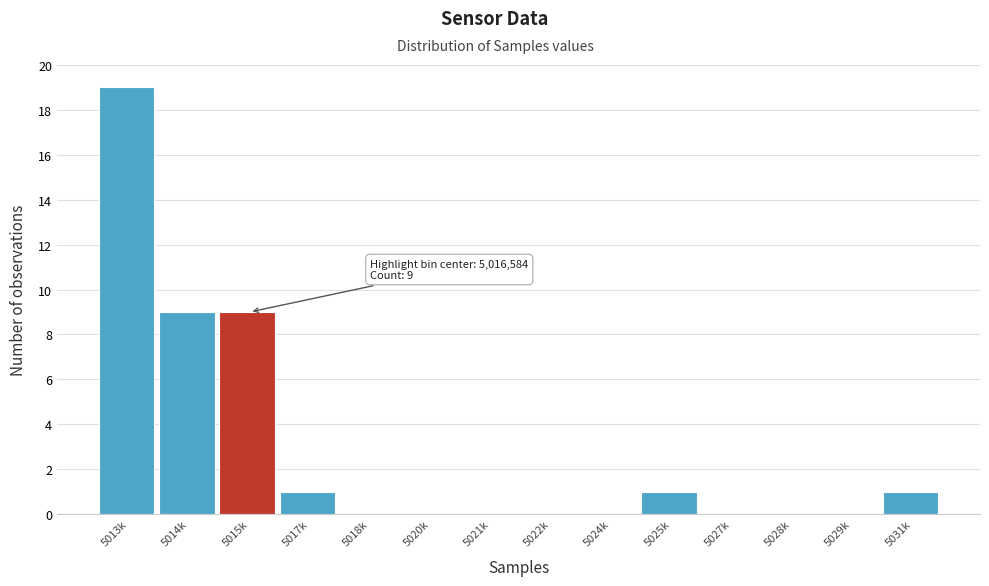

Reading left to right, what are all the values shown in this chart?

5013k=19	5014k=9	5015k=9	5017k=1	5018k=0	5020k=0	5021k=0	5022k=0	5024k=0	5025k=1	5027k=0	5028k=0	5029k=0	5031k=1